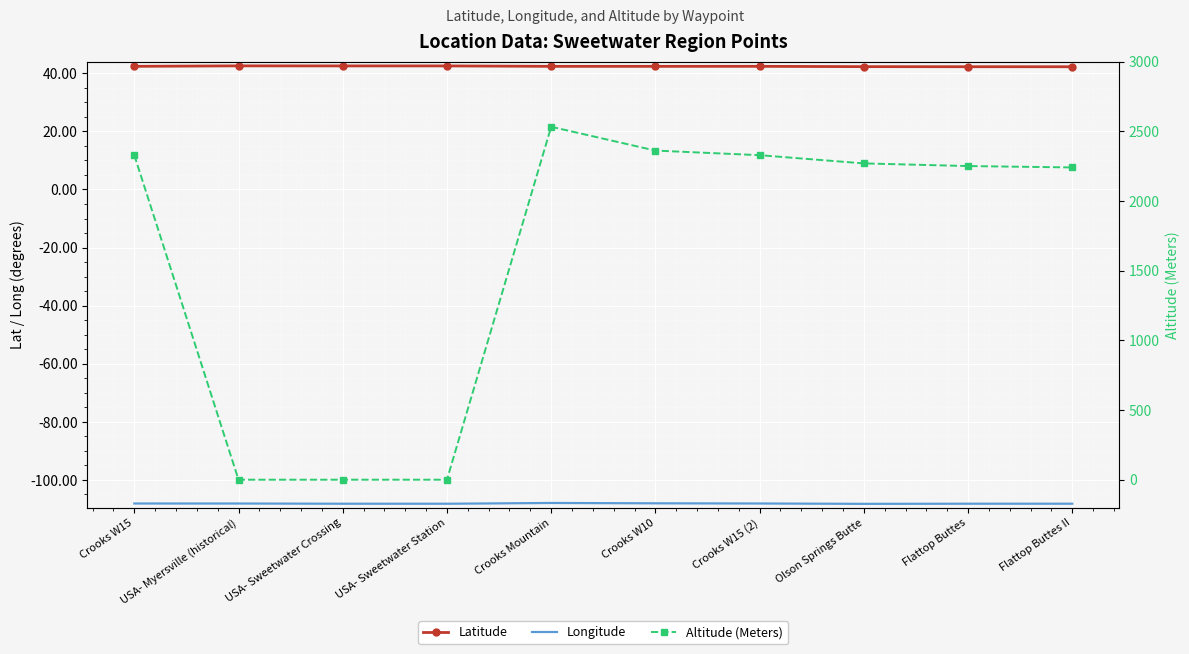

At which label does Latitude reach its minimum?

Flattop Buttes II